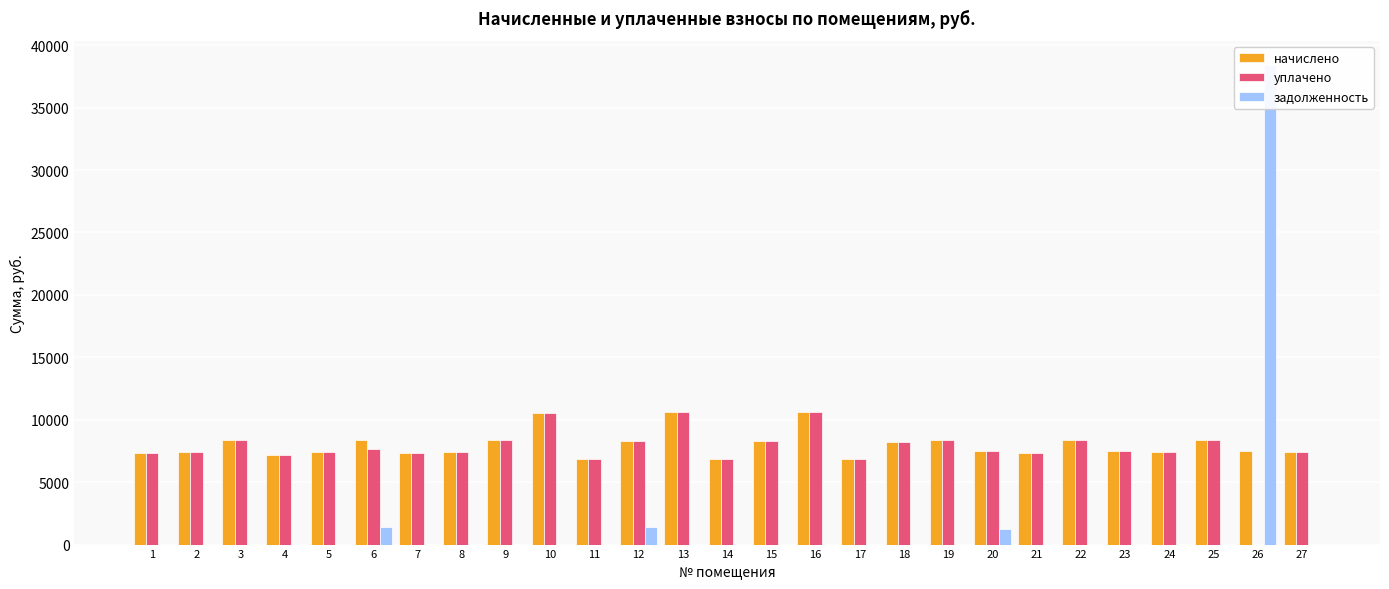

Reading left to right, extract all data points from this chart.

начислено: 1=7336.1	2=7452.0	3=8362.8	4=7203.6	5=7402.4	6=8346.2	7=7319.5	8=7402.2	9=8346.2	10=10532.2	11=6872.3	12=8296.6	13=10648.1	14=6855.8	15=8296.6	16=10648.2	17=6855.8	18=8230.3	19=8362.8	20=7501.7	21=7336.1	22=8379.4	23=7501.7	24=7385.8	25=8379.4	26=7501.7	27=7385.8
уплачено: 1=7336.1	2=7452.0	3=8362.8	4=7203.6	5=7402.4	6=7650.7	7=7319.5	8=7402.2	9=8346.2	10=10532.2	11=6872.3	12=8296.6	13=10648.1	14=6855.8	15=8296.6	16=10648.2	17=6855.8	18=8230.3	19=8362.8	20=7501.7	21=7336.1	22=8379.4	23=7501.7	24=7385.8	25=8379.4	26=0.1	27=7385.8
задолженность: 1=0.0	2=0.0	3=0.0	4=0.0	5=0.0	6=1391.0	7=0.0	8=0.0	9=0.0	10=0.0	11=0.0	12=1376.6	13=0.0	14=0.0	15=0.0	16=0.0	17=0.0	18=0.0	19=0.0	20=1244.7	21=0.0	22=0.0	23=0.0	24=0.0	25=0.0	26=38432.4	27=0.0